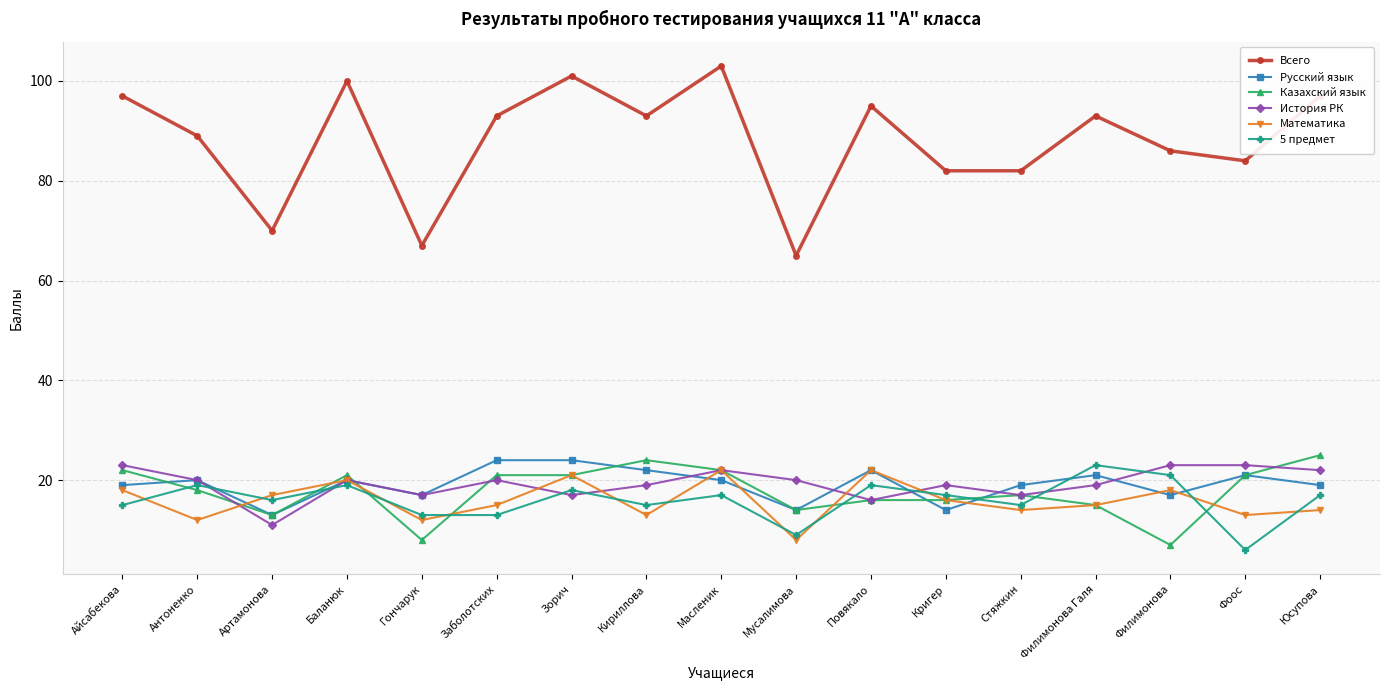

What position from the right is Кириллова?

10